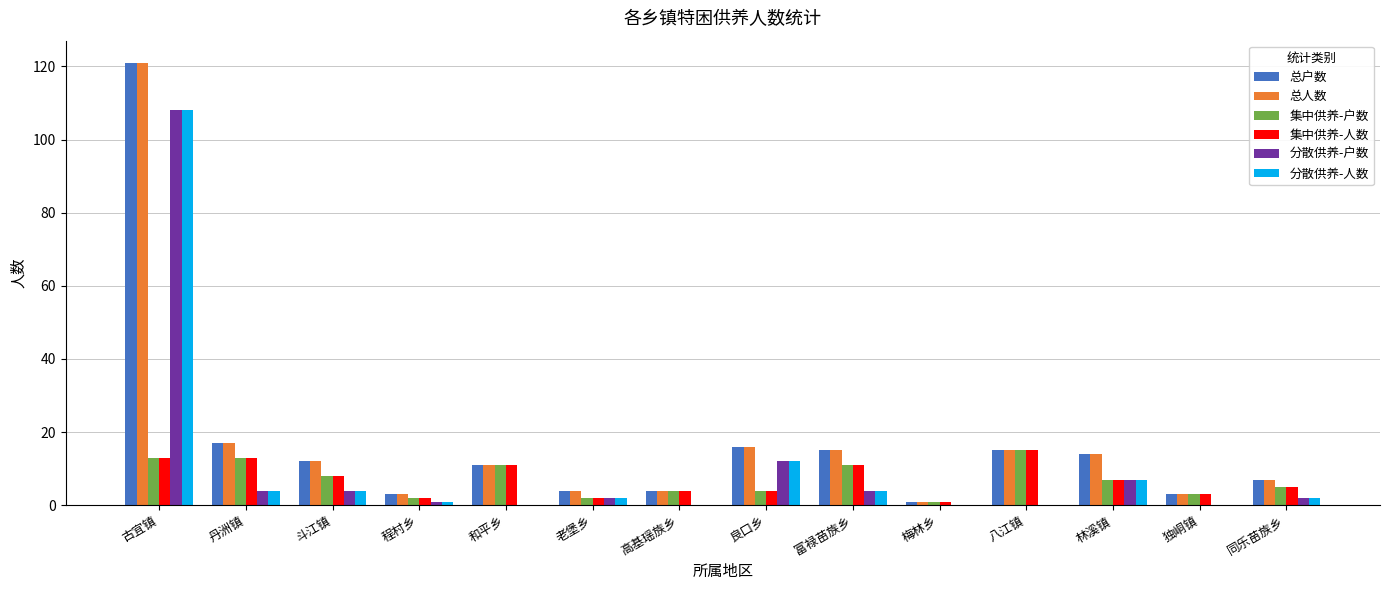

Where does the 总人数 series first go above 12?

古宜镇